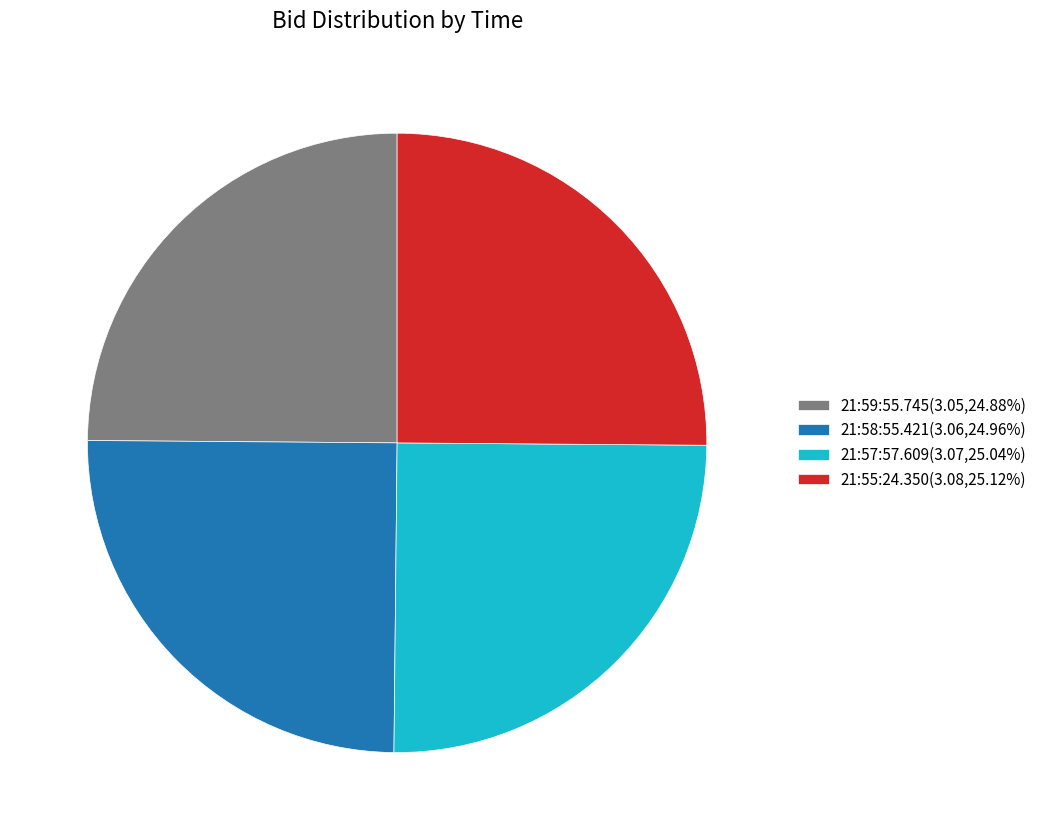

Approximately how many times larger is the value at 21:55:24.350(3.08,25.12%) compared to 21:57:57.609(3.07,25.04%)?

1.0